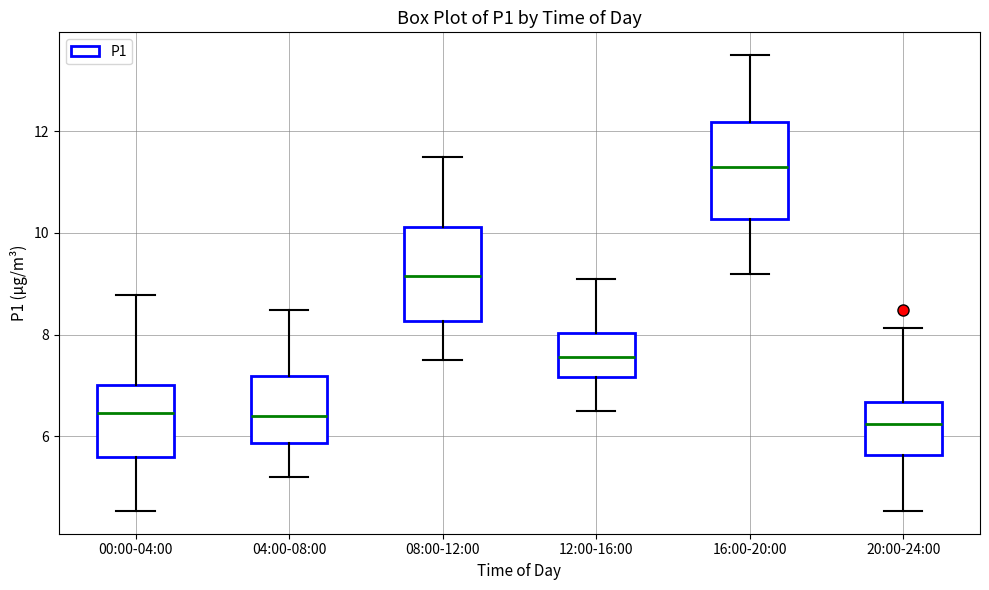

Where does the upper whisker of the box for 08:00-12:00 end on the y-axis? The values are not printed on the chart, so give them approximately, as read against the axis.

11.6